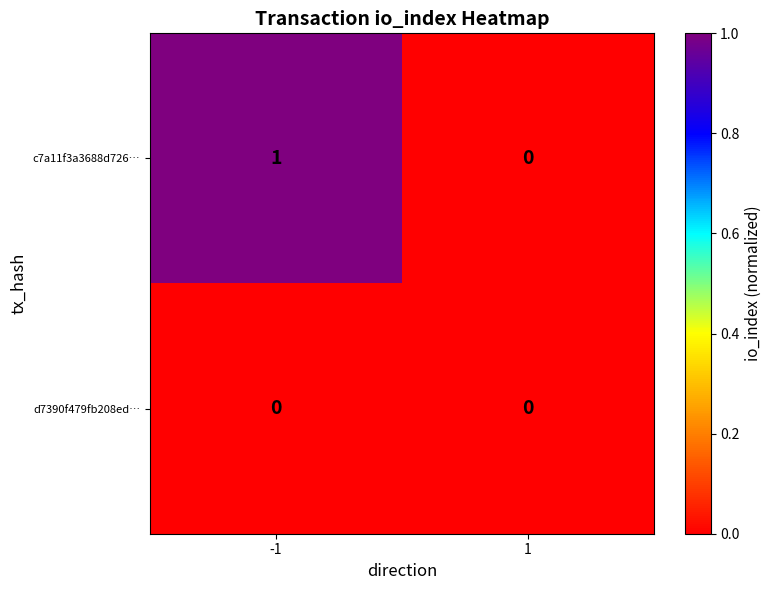

Which series has the largest total across all categories?

c7a11f3a3688d726…